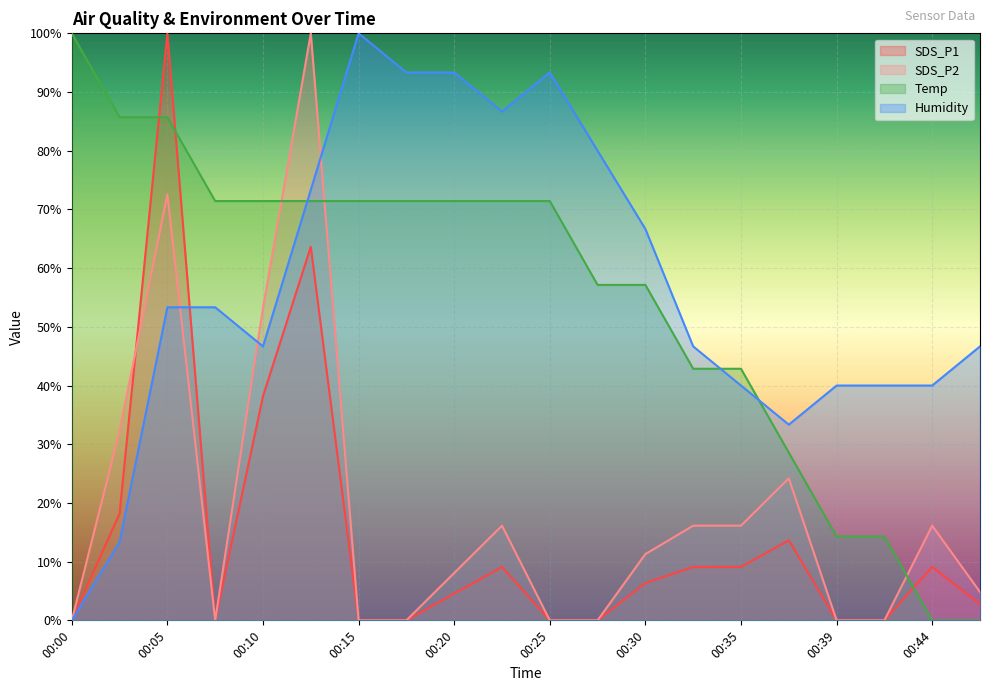

How many distinct data groups are displayed?

4